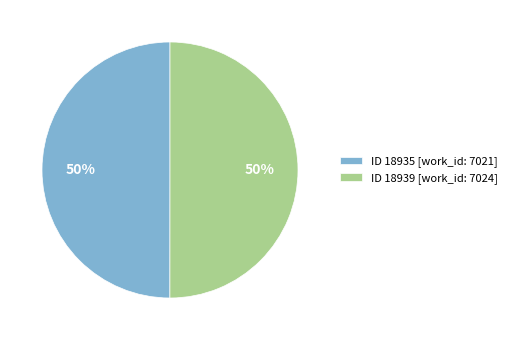

Combined, do ID 18939 [work_id: 7024] and ID 18935 [work_id: 7021] account for over 50%?

Yes